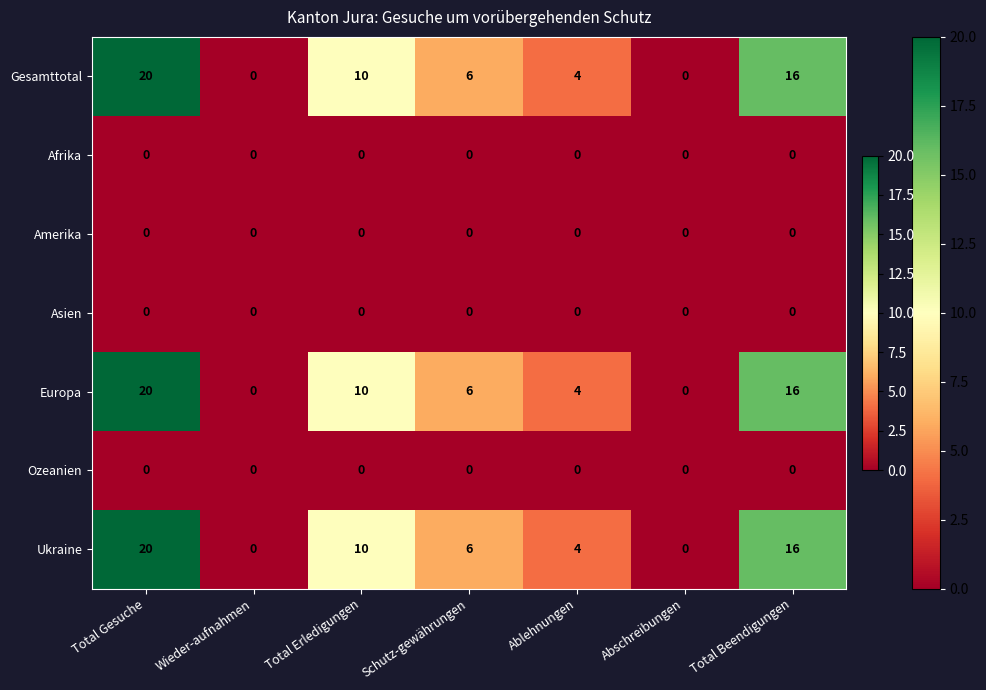

What is the greatest value displayed?

20